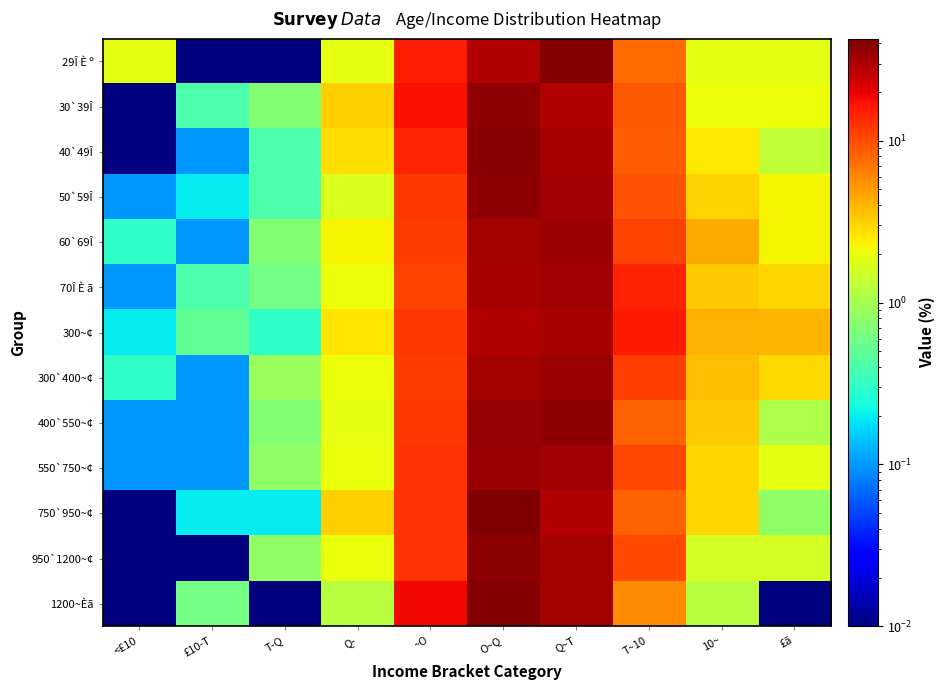

Reading right to left, what are all the values shown in this chart?

29Î È º: £ã=1.9	10~=1.9	T~10=7.7	Q~T=40.4	O~Q=28.8	~O=15.4	Q-=1.9	T-Q=0.0	£10-T=0.0	<£10=1.9
30`39Î: £ã=2.1	10~=2.1	T~10=9.1	Q~T=28.8	O~Q=36.5	~O=17.2	Q-=3.2	T-Q=0.7	£10-T=0.4	<£10=0.0
40`49Î: £ã=1.3	10~=2.5	T~10=8.7	Q~T=30.9	O~Q=38.8	~O=14.5	Q-=2.8	T-Q=0.4	£10-T=0.1	<£10=0.0
50`59Î: £ã=2.3	10~=3.1	T~10=9.5	Q~T=33.6	O~Q=37.0	~O=12.0	Q-=1.7	T-Q=0.4	£10-T=0.2	<£10=0.1
60`69Î: £ã=2.3	10~=4.4	T~10=11.0	Q~T=35.0	O~Q=32.3	~O=11.7	Q-=2.3	T-Q=0.7	£10-T=0.1	<£10=0.3
70Î È ã: £ã=3.0	10~=3.3	T~10=14.9	Q~T=33.2	O~Q=31.2	~O=11.1	Q-=2.1	T-Q=0.6	£10-T=0.4	<£10=0.1
300~¢: £ã=4.0	10~=4.1	T~10=15.7	Q~T=31.6	O~Q=28.9	~O=12.0	Q-=2.6	T-Q=0.3	£10-T=0.5	<£10=0.2
300`400~¢: £ã=2.9	10~=3.7	T~10=11.5	Q~T=34.9	O~Q=32.1	~O=11.6	Q-=2.1	T-Q=0.9	£10-T=0.1	<£10=0.3
400`550~¢: £ã=1.1	10~=3.3	T~10=8.6	Q~T=36.4	O~Q=35.7	~O=12.1	Q-=1.9	T-Q=0.7	£10-T=0.1	<£10=0.1
550`750~¢: £ã=1.9	10~=3.0	T~10=10.8	Q~T=33.7	O~Q=34.7	~O=12.7	Q-=2.0	T-Q=0.8	£10-T=0.1	<£10=0.1
750`950~¢: £ã=0.8	10~=3.0	T~10=8.6	Q~T=28.9	O~Q=42.6	~O=12.4	Q-=3.2	T-Q=0.2	£10-T=0.2	<£10=0.0
950`1200~¢: £ã=1.6	10~=1.6	T~10=10.4	Q~T=32.7	O~Q=38.6	~O=12.4	Q-=2.0	T-Q=0.8	£10-T=0.0	<£10=0.0
1200~Èã: £ã=0.0	10~=1.2	T~10=5.8	Q~T=32.4	O~Q=40.5	~O=18.5	Q-=1.2	T-Q=0.0	£10-T=0.6	<£10=0.0